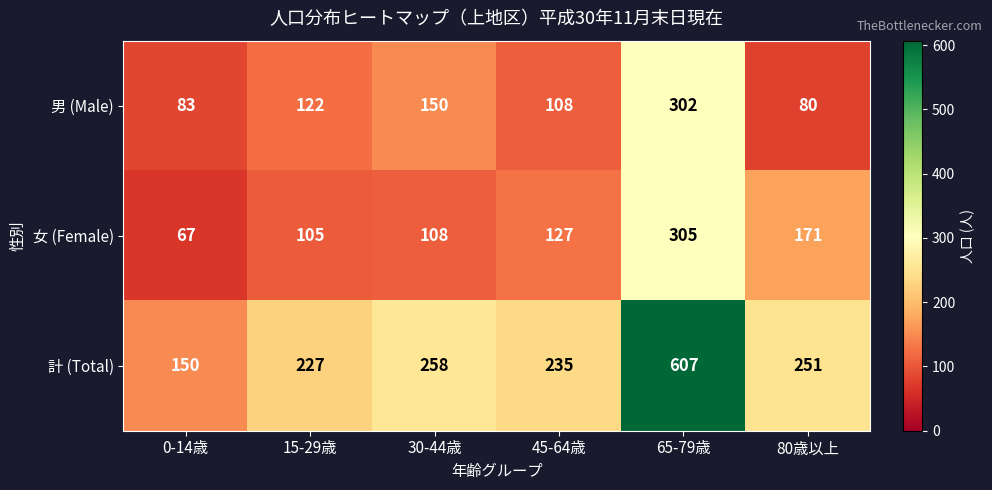

Which series has the largest total across all categories?

計 (Total)